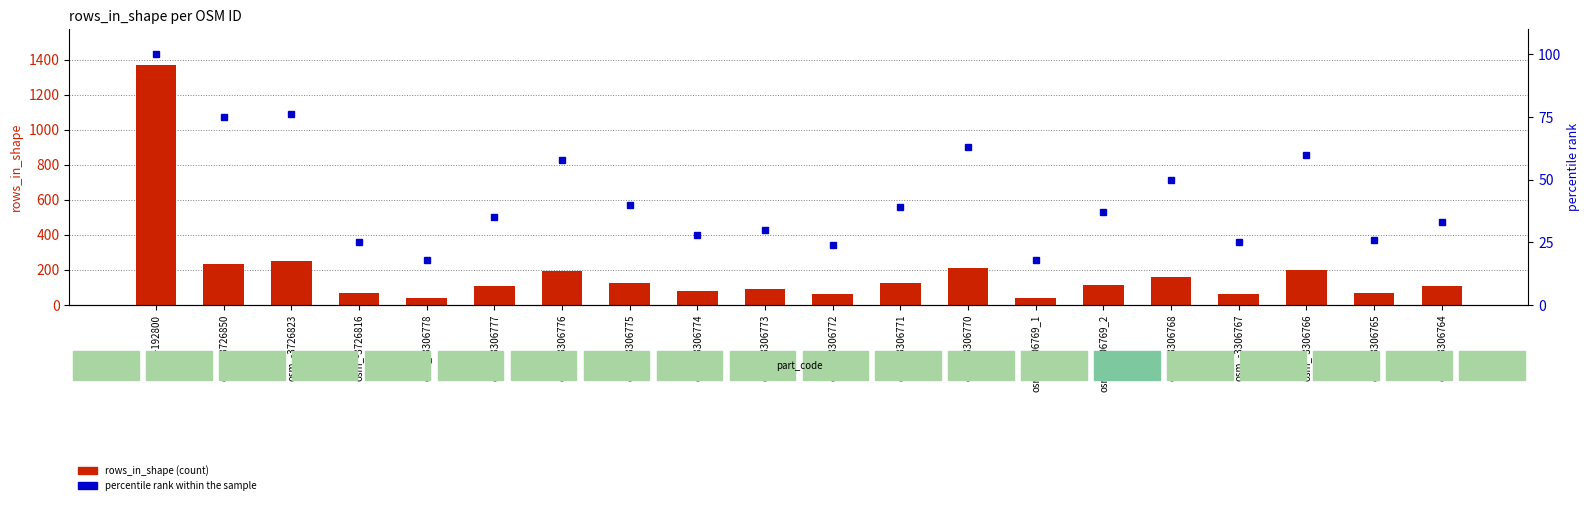

Reading left to right, what are all the values shown in this chart?

rows_in_shape: 1368	232	248	66	42	110	196	127	80	91	64	124	209	42	116	161	65	200	68	106
percentile rank within the sample: 100	75	76	25	18	35	58	40	28	30	24	39	63	18	37	50	25	60	26	33